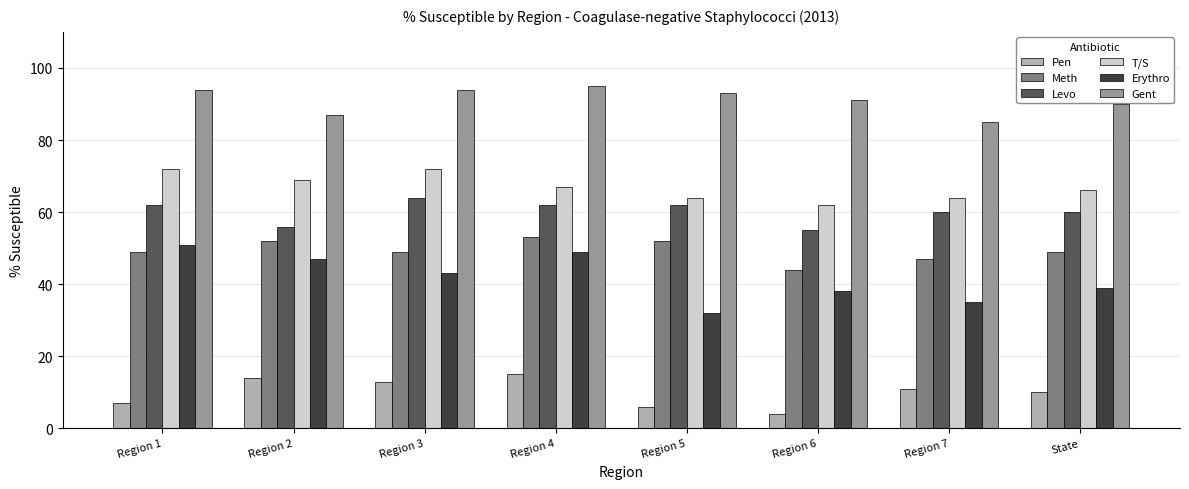

What are all the series names shown in the legend?

Pen, Meth, Levo, T/S, Erythro, Gent